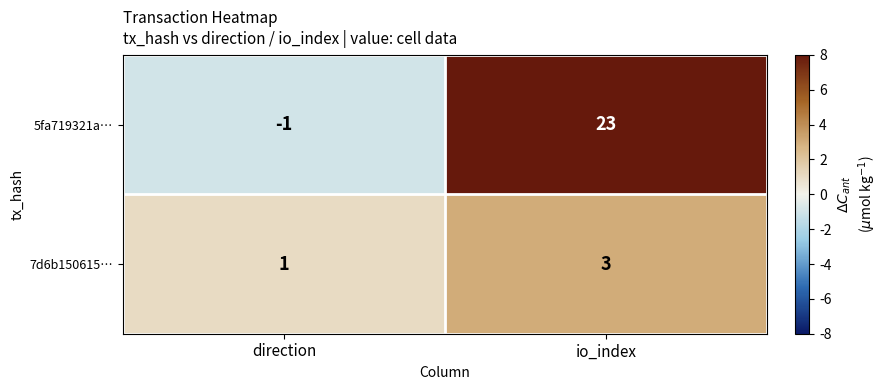

Which series has the largest range (max minus min)?

5fa719321a…